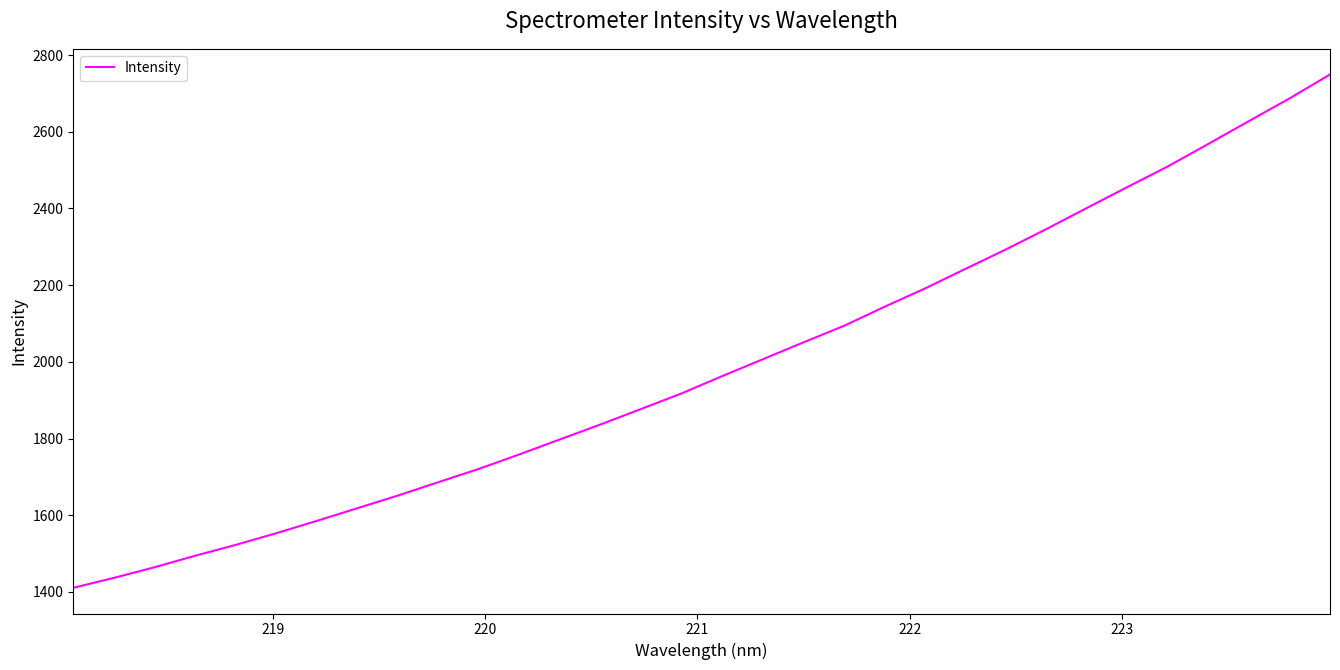

What is the difference between the maximum and minimum values?

1338.9